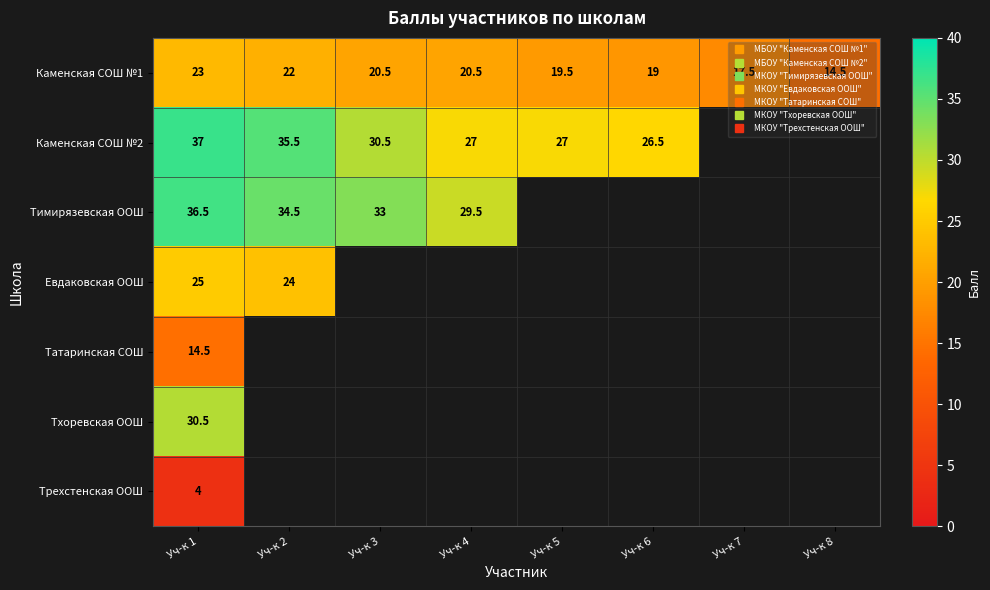

At which label does Каменская СОШ №2 first exceed 27?

Уч-к 1